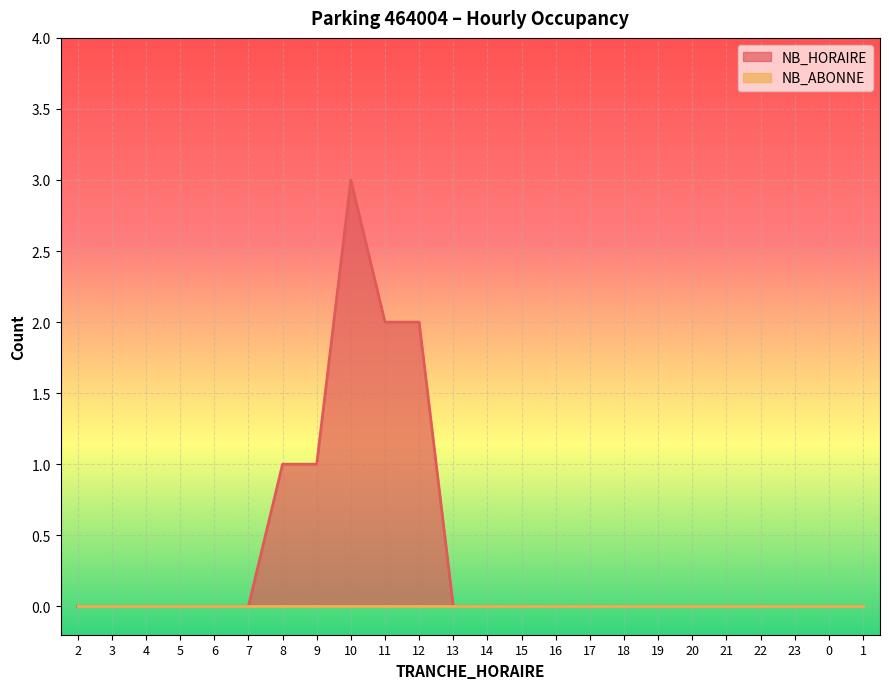

Which label corresponds to the smallest value in the chart?

2